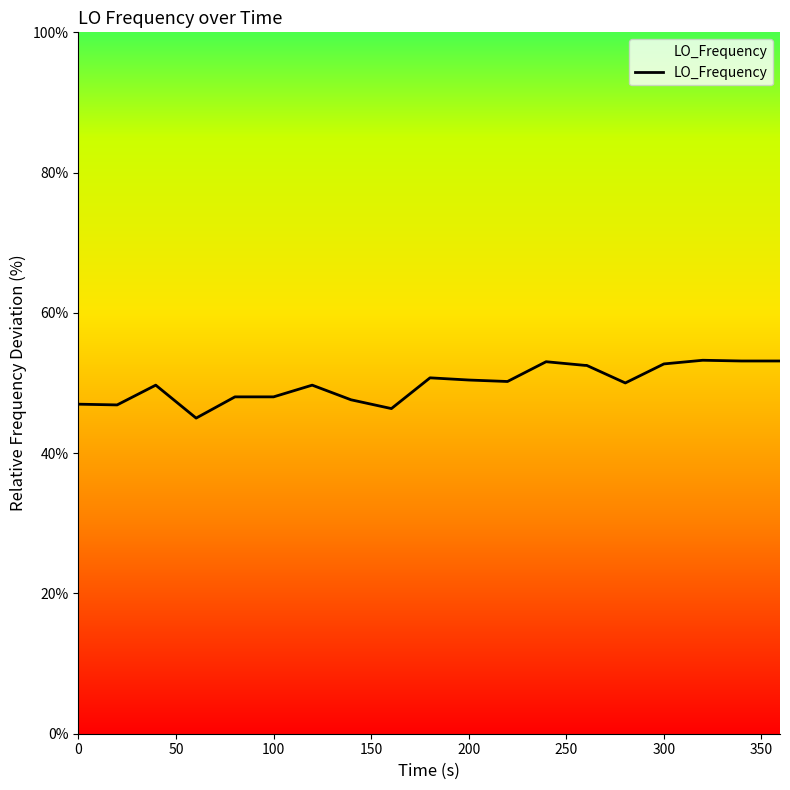

What is the smallest value displayed?

45.0